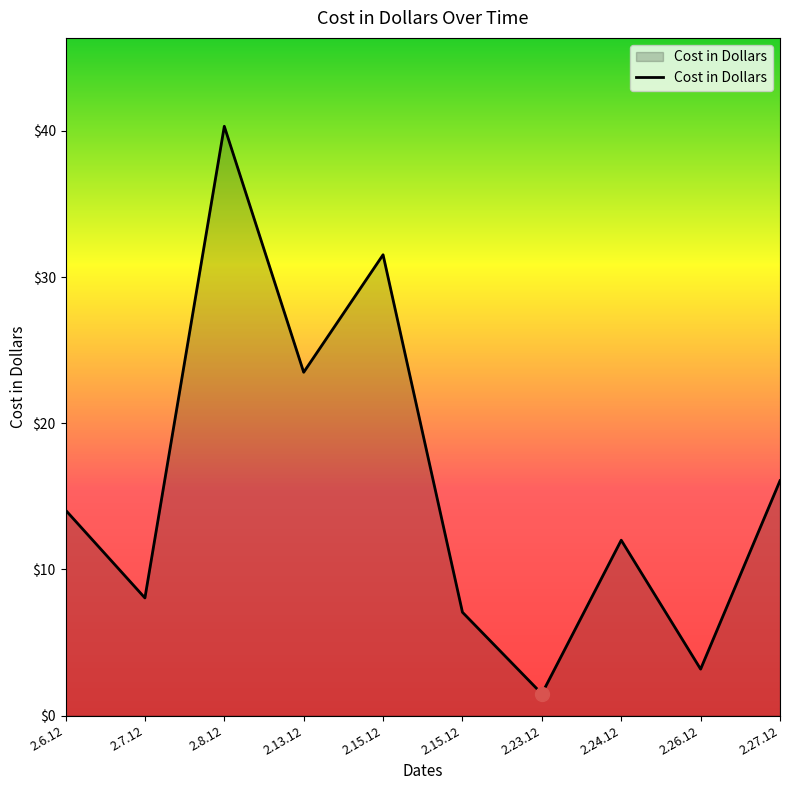

What is the average value?

15.7